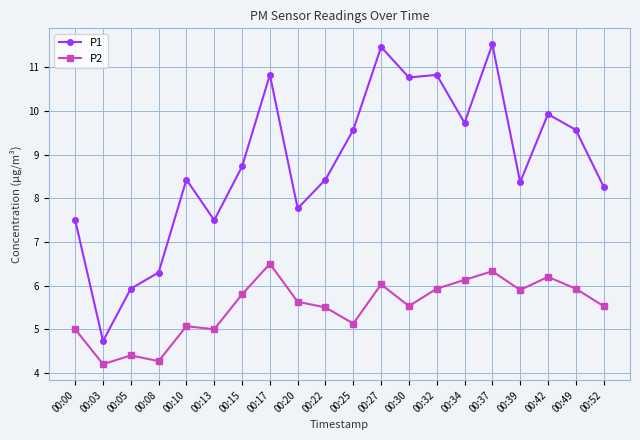

What are all the series names shown in the legend?

P1, P2